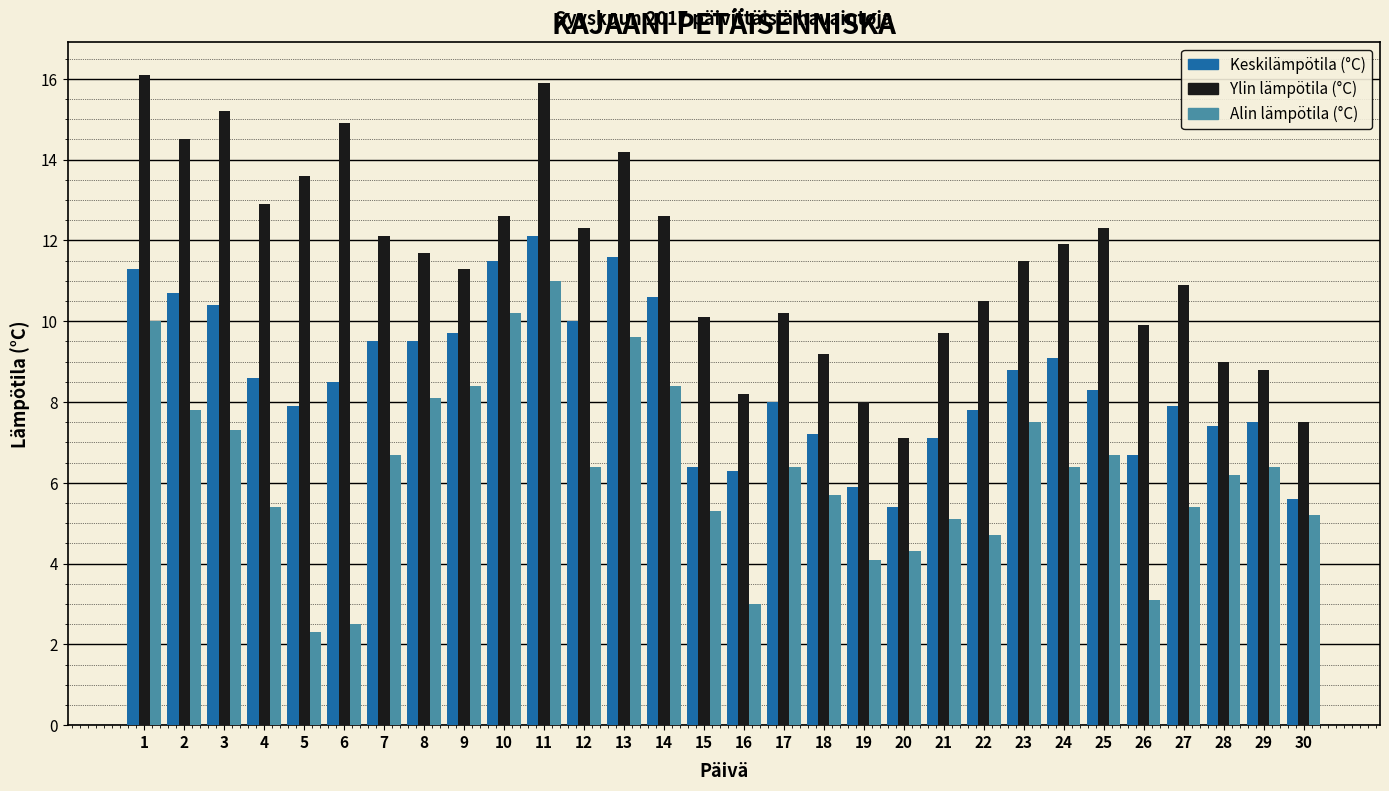

Reading left to right, extract all data points from this chart.

Keskilämpötila (°C): 11.3	10.7	10.4	8.6	7.9	8.5	9.5	9.5	9.7	11.5	12.1	10.0	11.6	10.6	6.4	6.3	8.0	7.2	5.9	5.4	7.1	7.8	8.8	9.1	8.3	6.7	7.9	7.4	7.5	5.6
Ylin lämpötila (°C): 16.1	14.5	15.2	12.9	13.6	14.9	12.1	11.7	11.3	12.6	15.9	12.3	14.2	12.6	10.1	8.2	10.2	9.2	8.0	7.1	9.7	10.5	11.5	11.9	12.3	9.9	10.9	9.0	8.8	7.5
Alin lämpötila (°C): 10.0	7.8	7.3	5.4	2.3	2.5	6.7	8.1	8.4	10.2	11.0	6.4	9.6	8.4	5.3	3.0	6.4	5.7	4.1	4.3	5.1	4.7	7.5	6.4	6.7	3.1	5.4	6.2	6.4	5.2